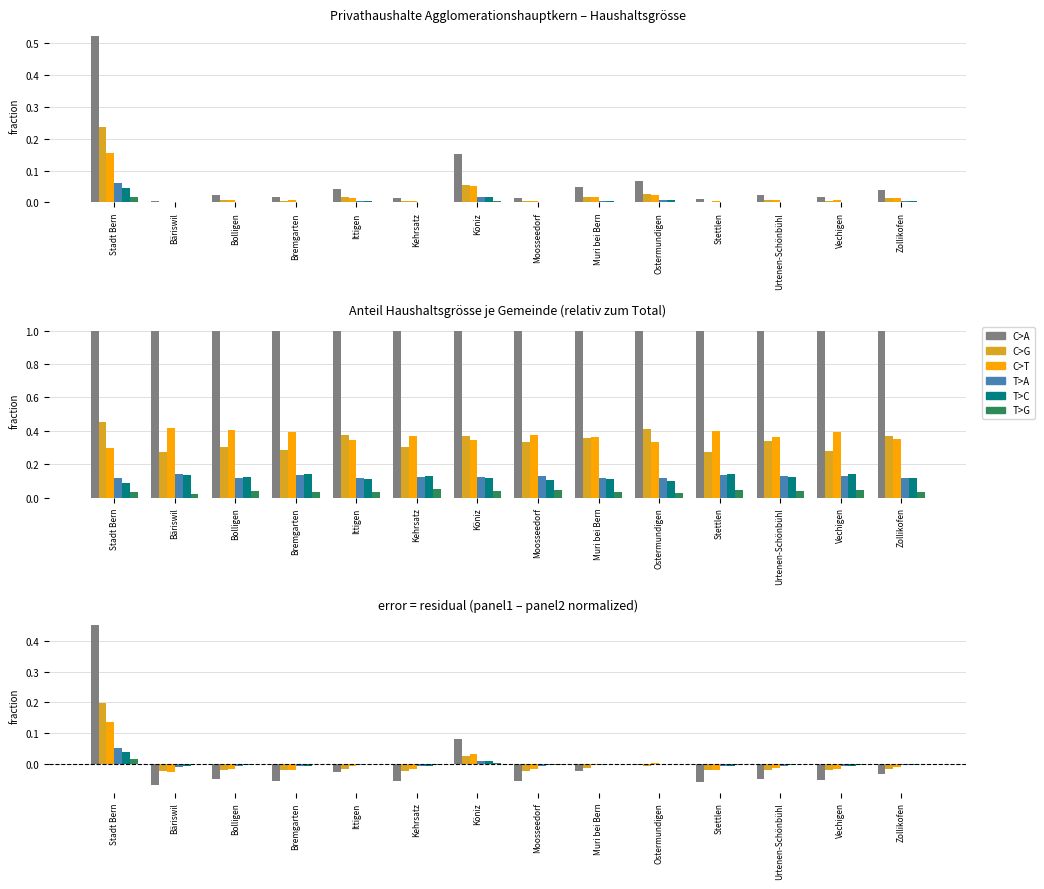

List the labels in order of Total value, smallest first.

Bäriswil, Stettlen, Kehrsatz, Moosseedorf, Bremgarten, Vechigen, Bolligen, Urtenen-Schönbühl, Zollikofen, Ittigen, Muri bei Bern, Ostermundigen, Köniz, Stadt Bern